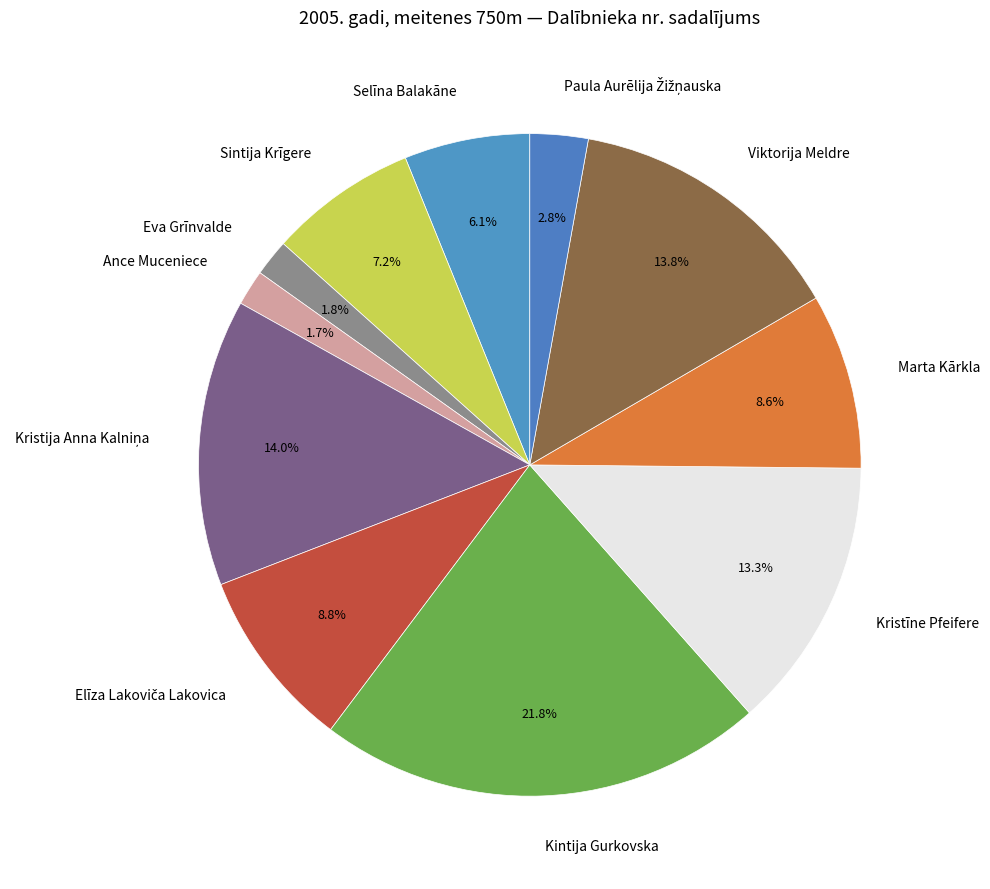

Which category has the biggest portion of the pie?

Kintija Gurkovska